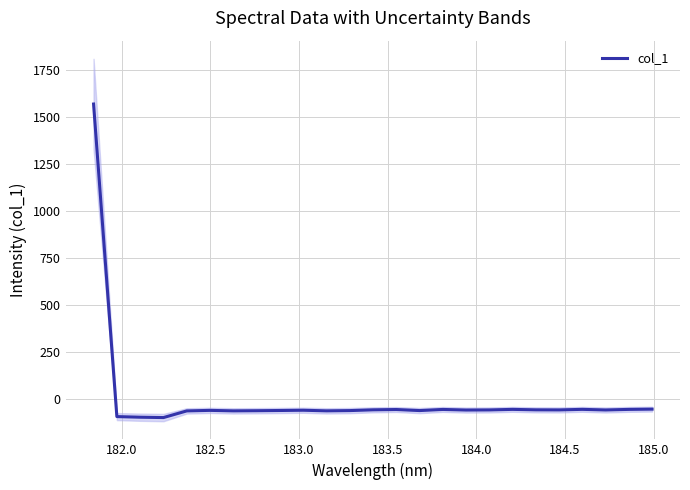

What is the highest value of the col_1 series?

1570.2